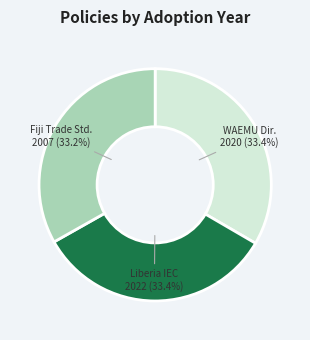

Is there a majority slice in this chart?

No